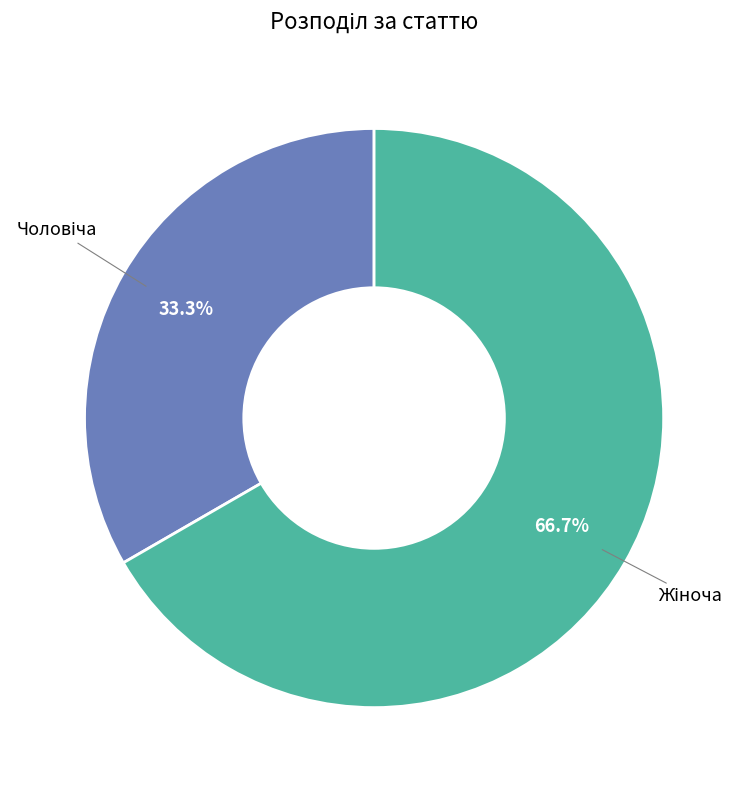

Is there any slice that represents more than half of the pie?

Yes